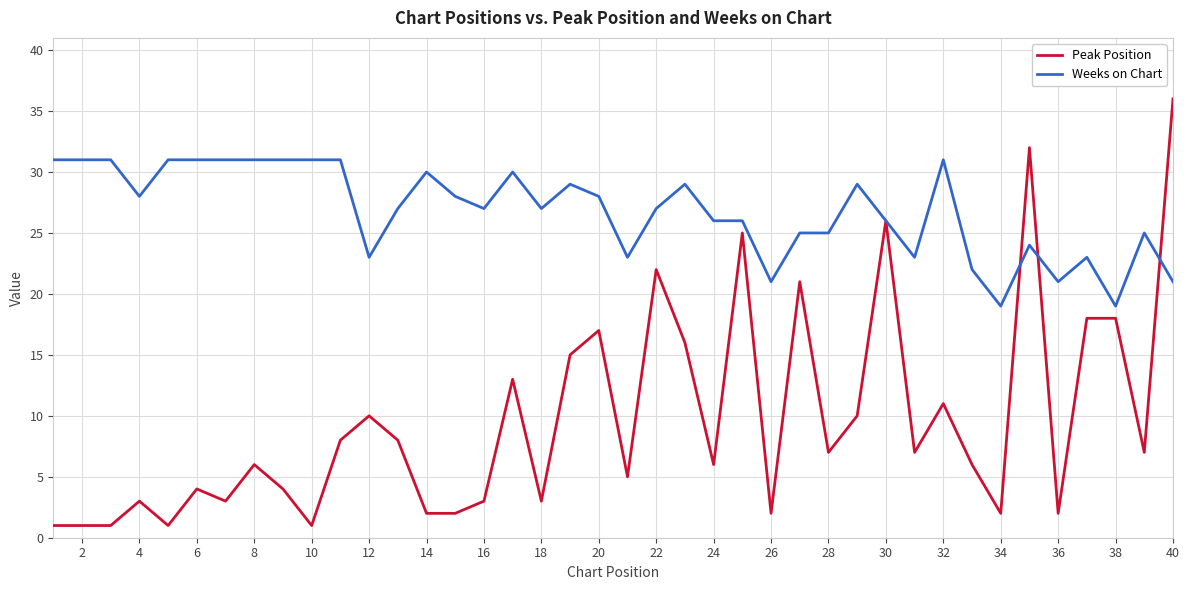

Which series has the largest range (max minus min)?

Peak Position